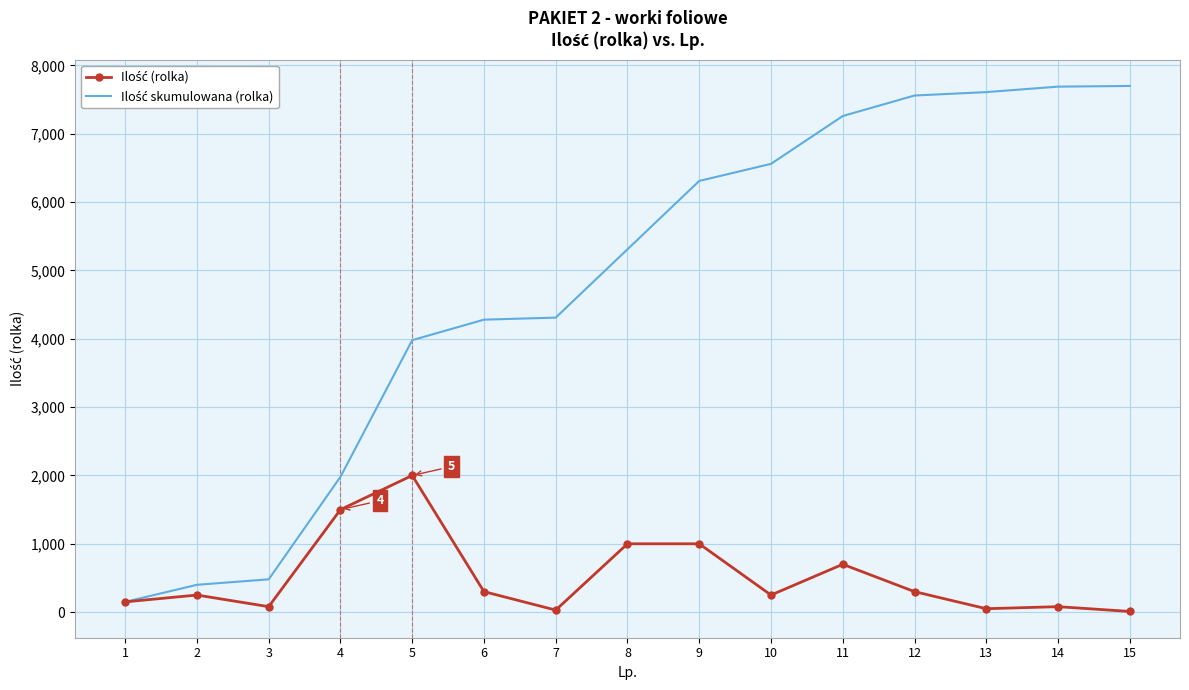

What is the greatest value displayed?

7700